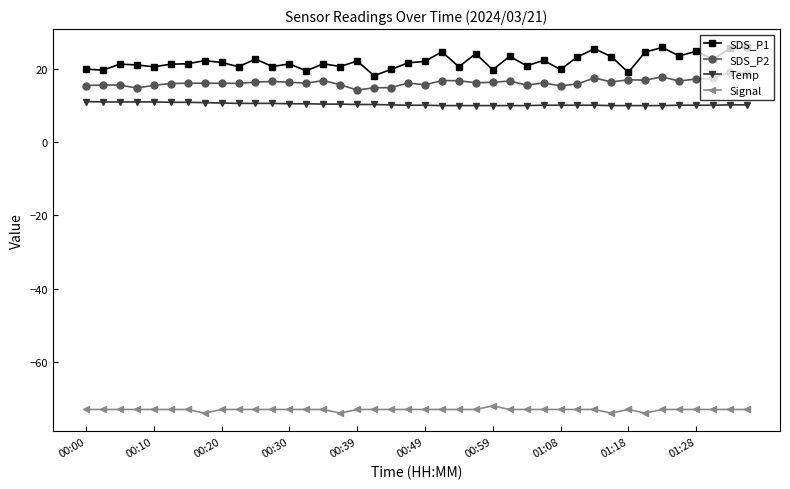

What is the maximum value shown in the chart?

25.9